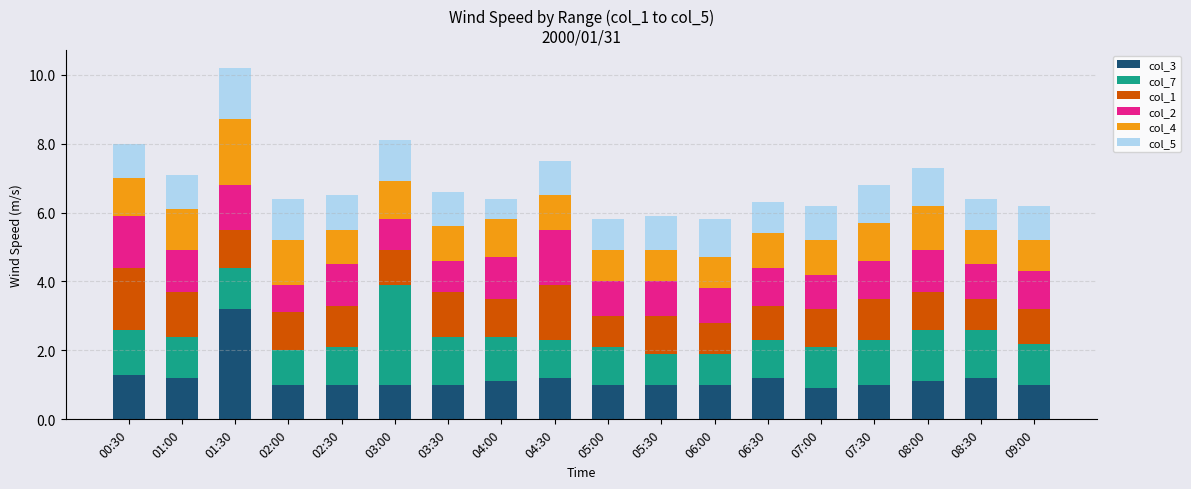

What is the total value across all series at 01:30?

10.2